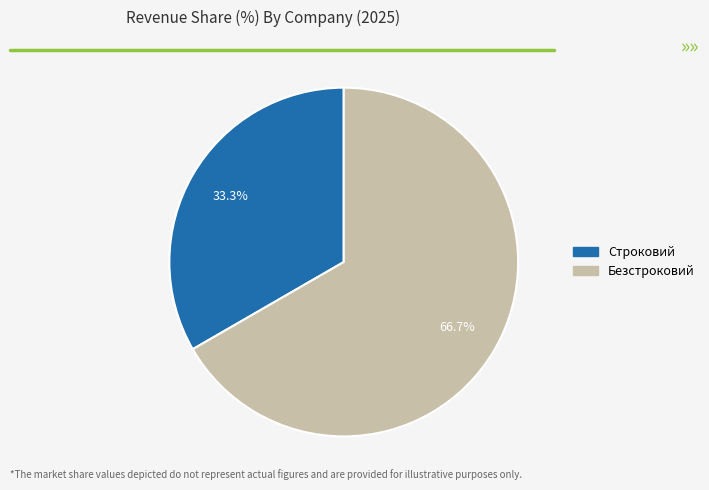

What is the majority slice?

Безстроковий